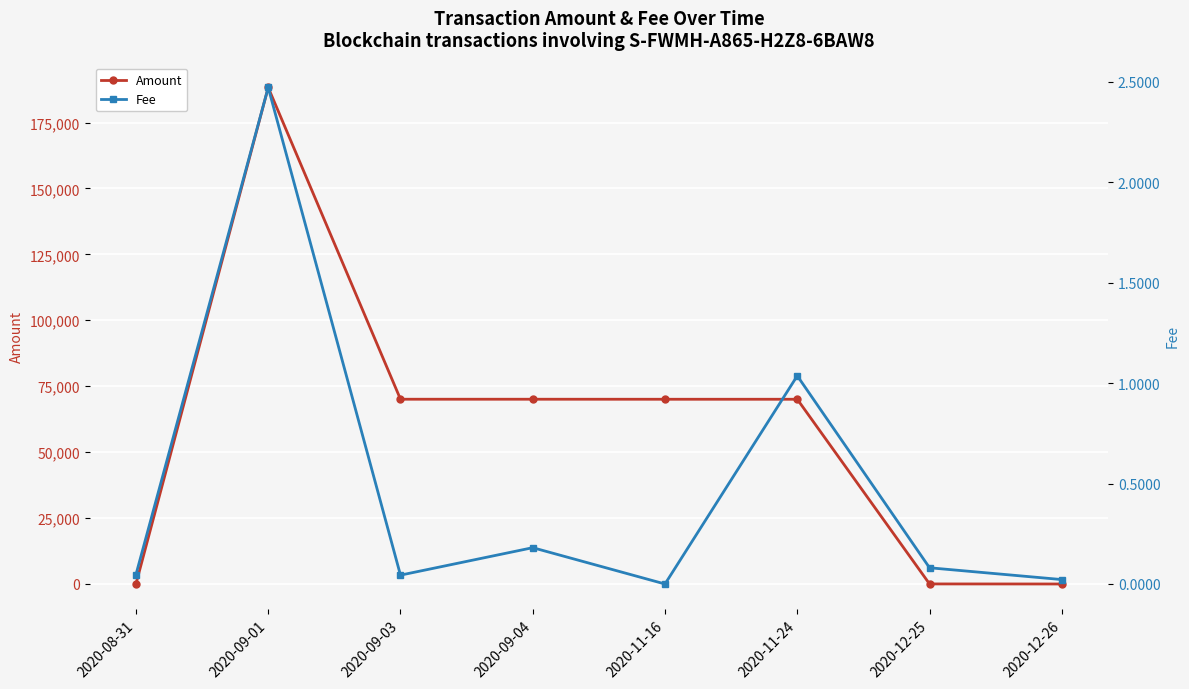

What are all the series names shown in the legend?

Amount, Fee